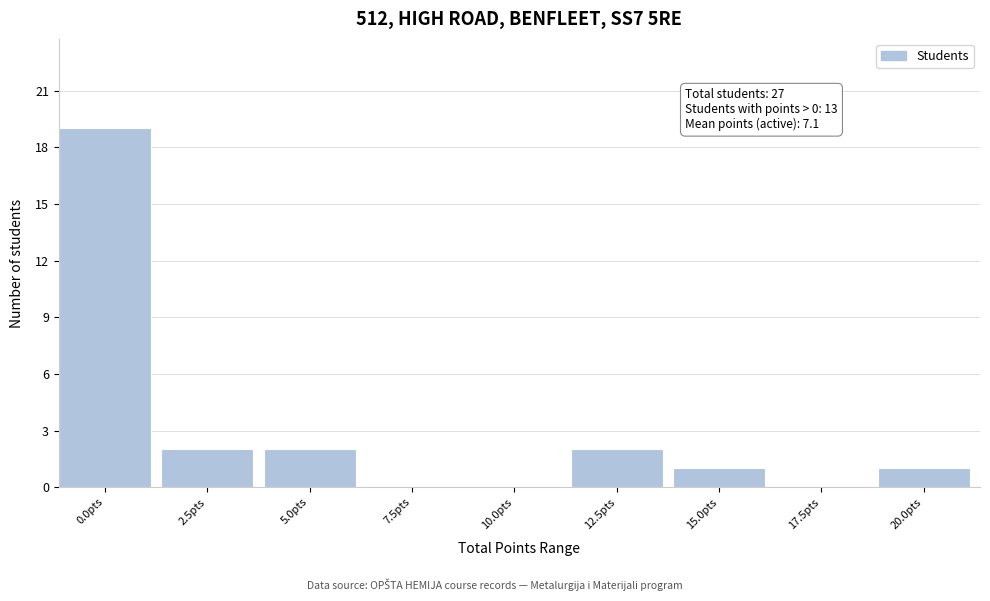

Reading left to right, extract all data points from this chart.

0.0pts=19	2.5pts=2	5.0pts=2	7.5pts=0	10.0pts=0	12.5pts=2	15.0pts=1	17.5pts=0	20.0pts=1